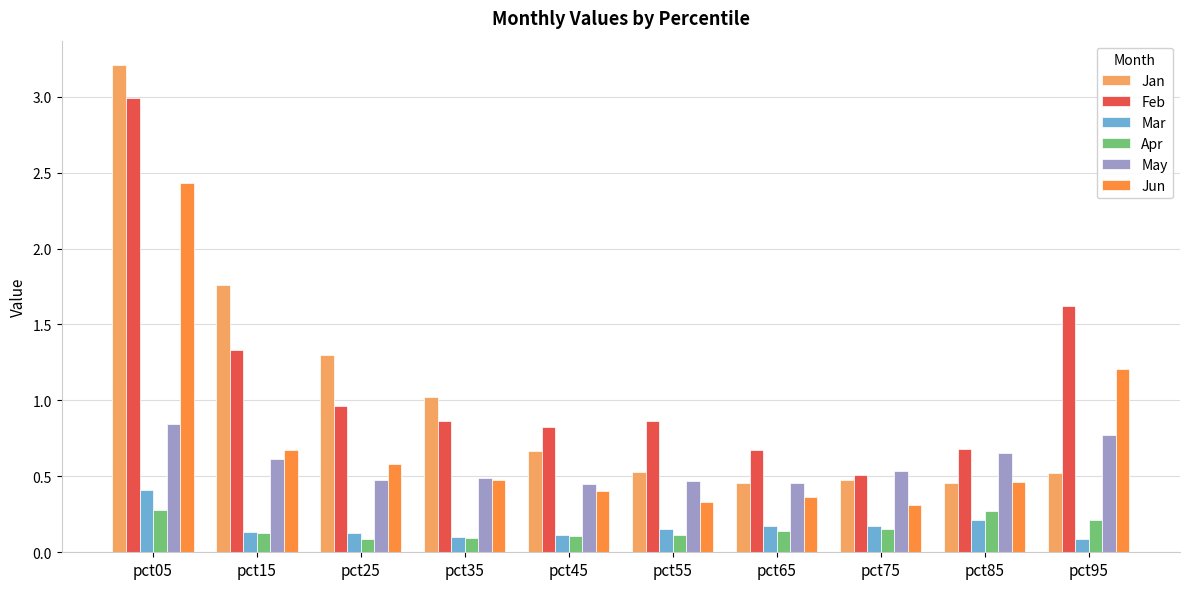

What is the greatest value displayed?

3.2